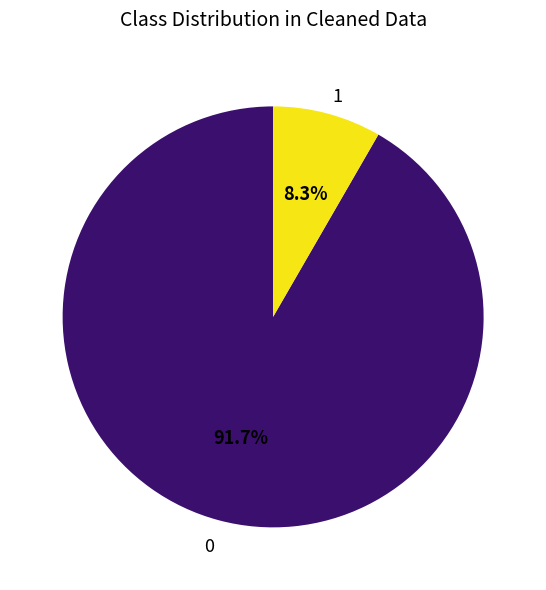

Do 1 and 0 together represent more than half of the pie?

Yes